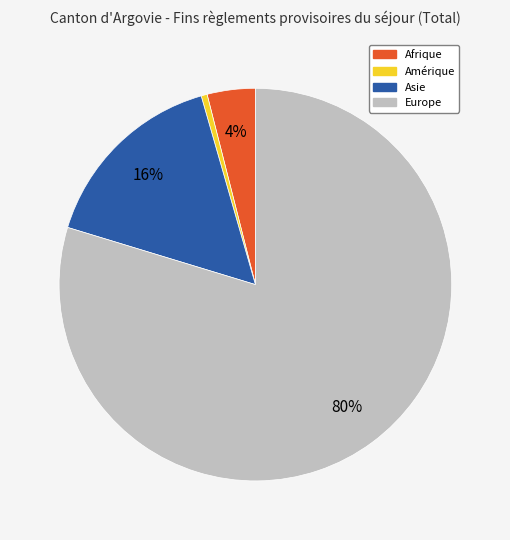

Is there any slice that represents more than half of the pie?

Yes